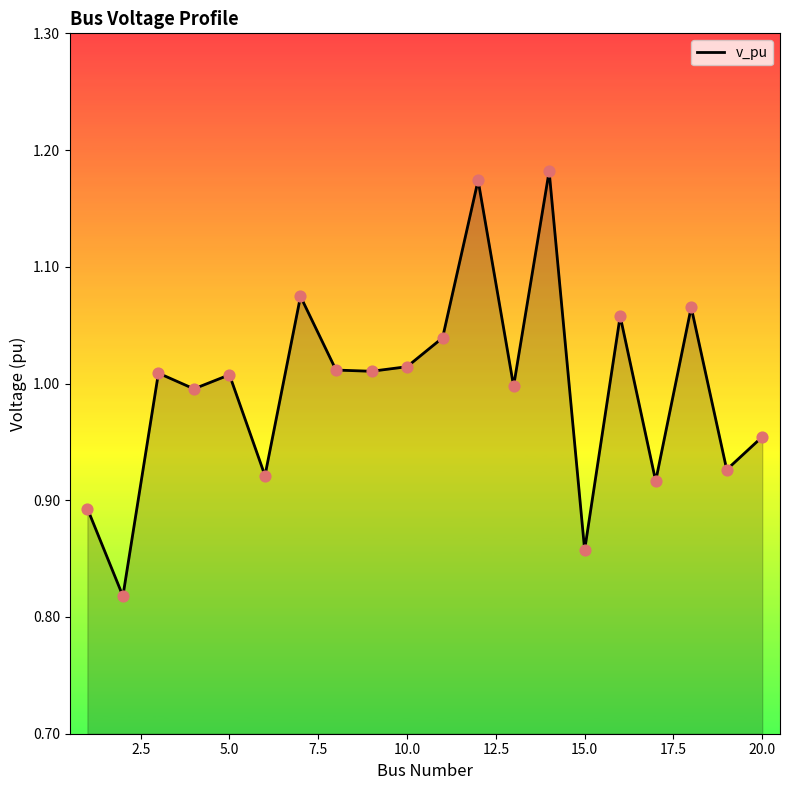

What is the difference between the maximum and minimum values?

0.4